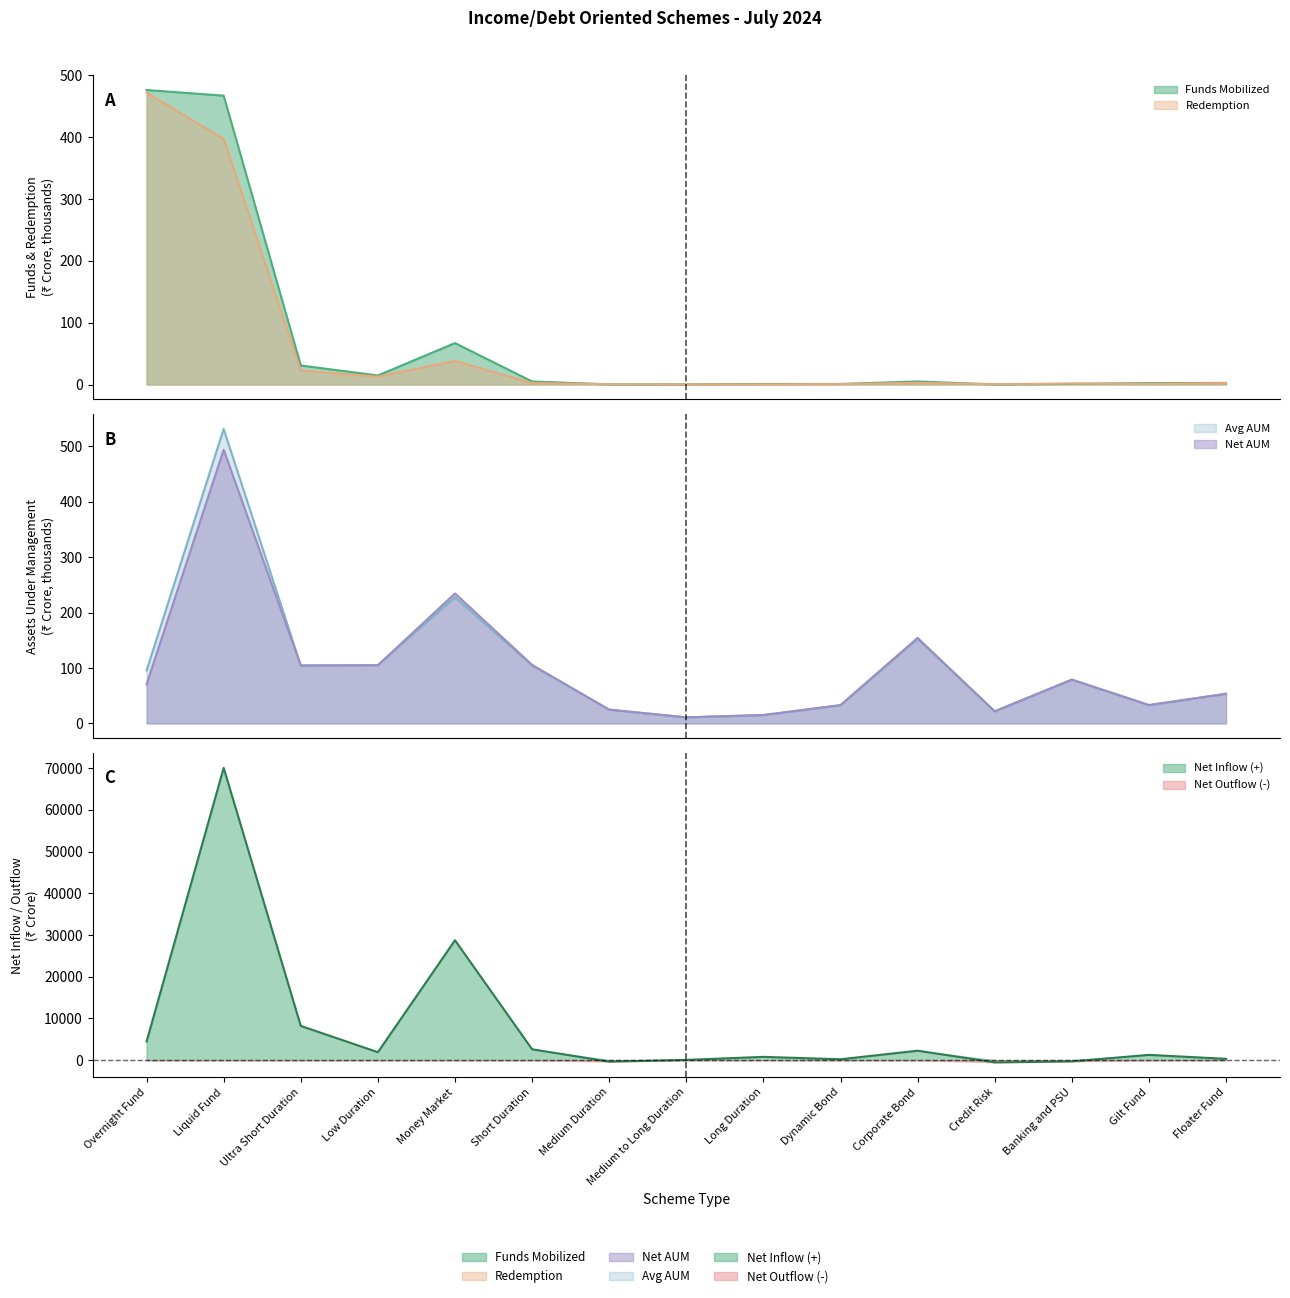

The Avg AUM series shows 24.9 at Medium Duration. True or false?

True